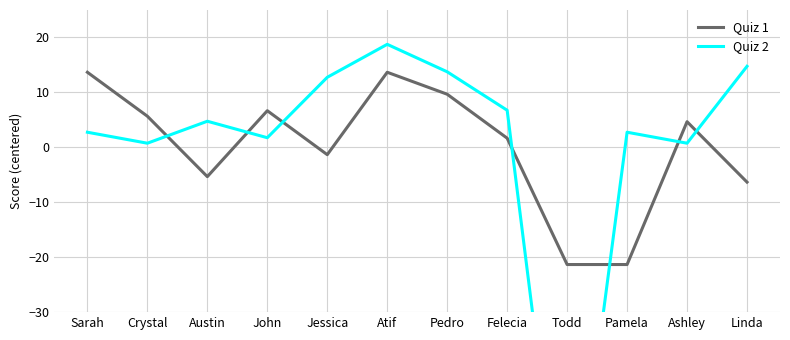

How many negative values does the Quiz 1 series have?

5